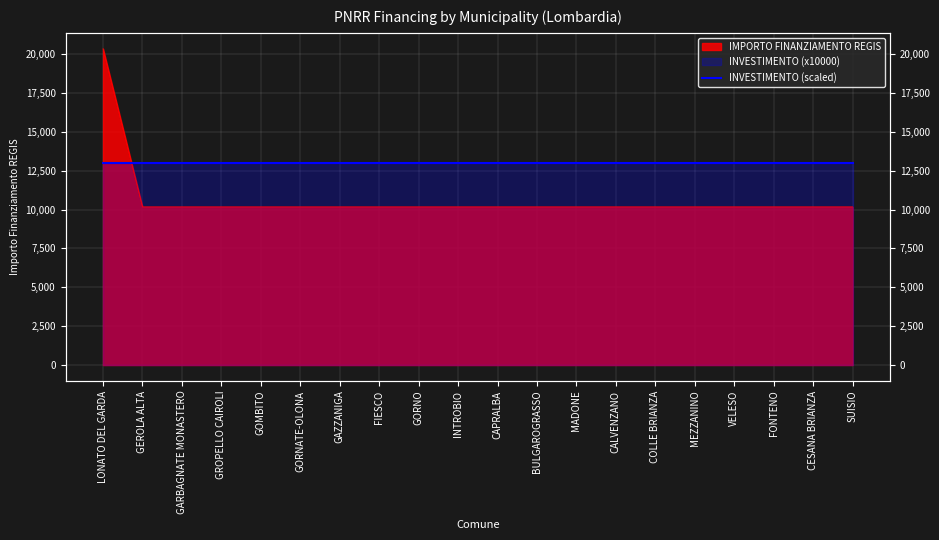

What is the value of the 3rd point from the left?

10172